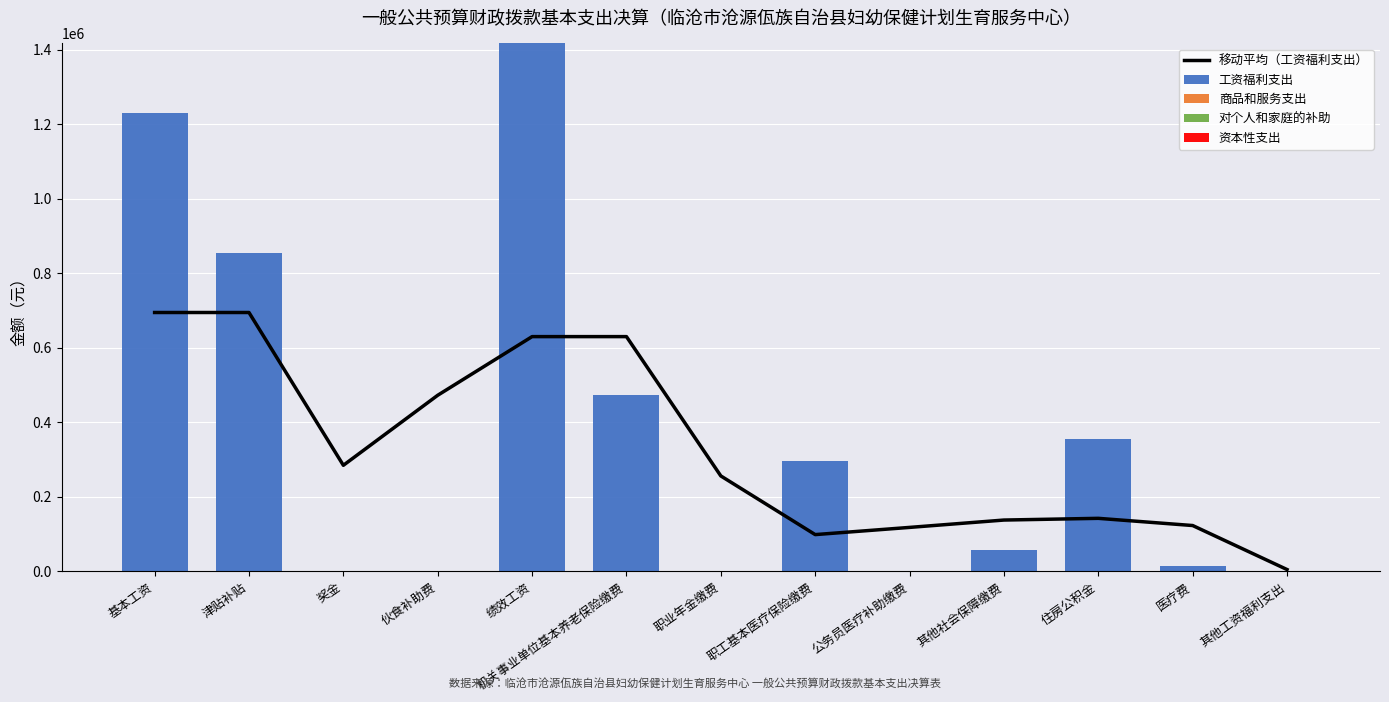

What position from the left is 绩效工资?

5